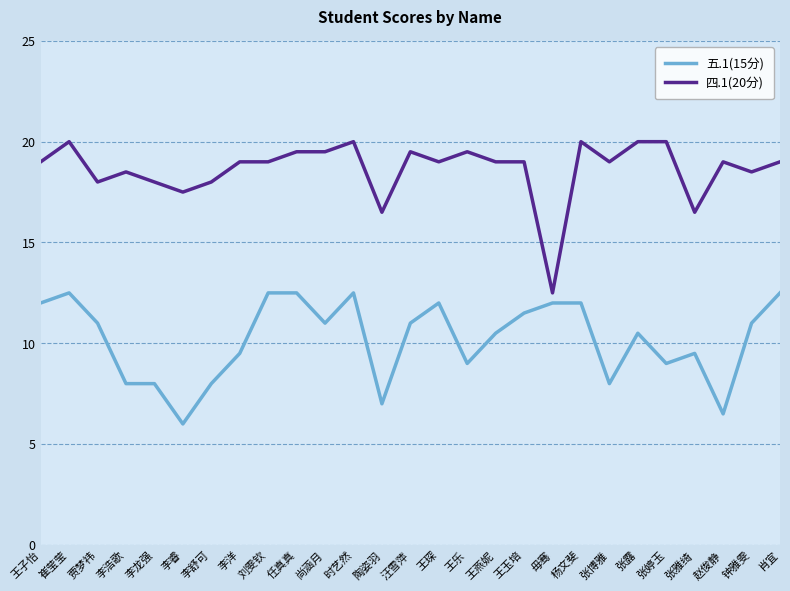

List the series in order of their overall mean, lowest first.

五.1(15分), 四.1(20分)